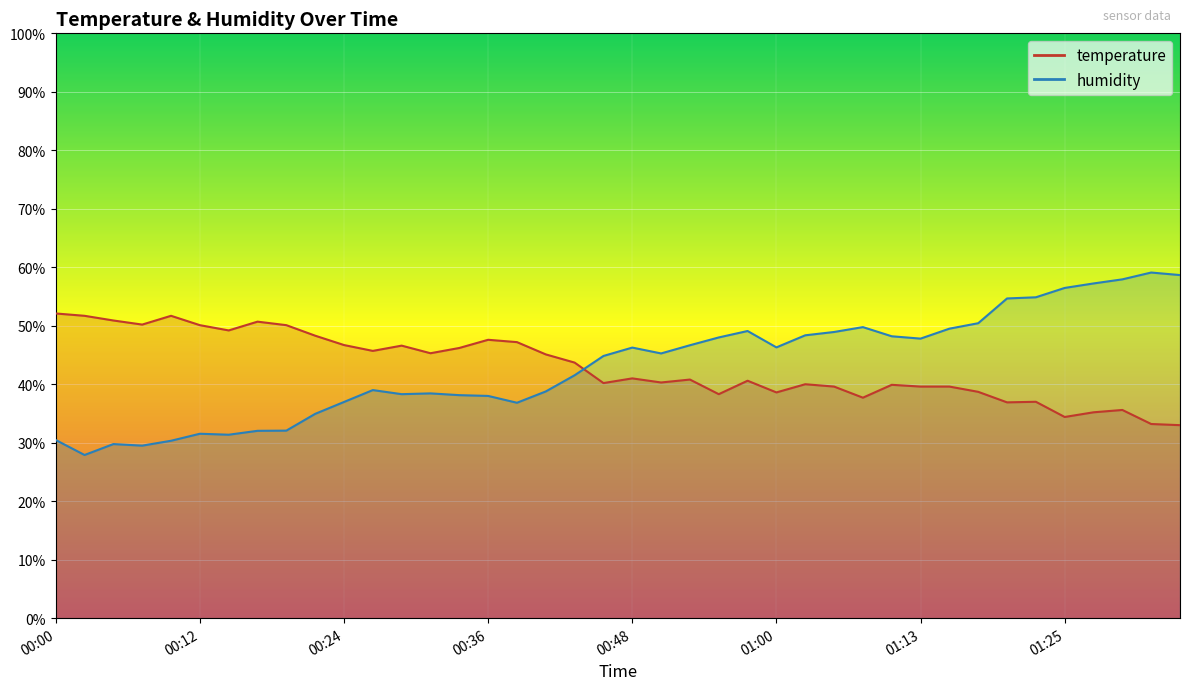

At which category is the sum across all series the highest?

01:30